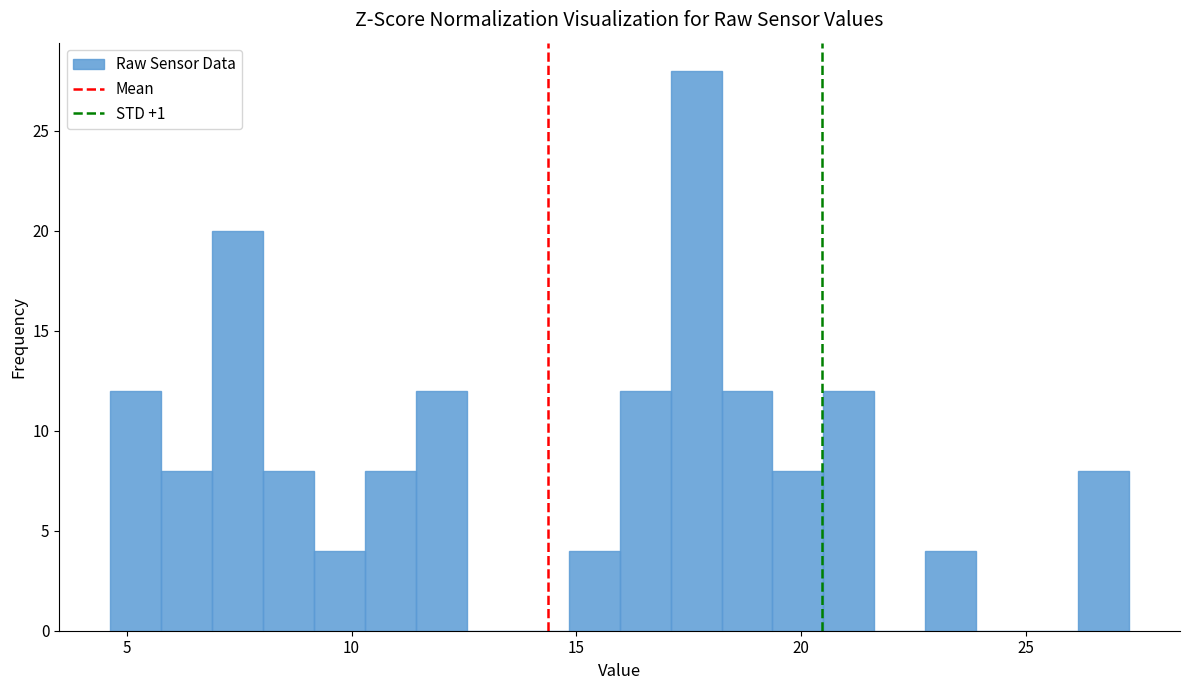

Read against the x-axis, roughly where is the centre of the tallest bar?

17.5